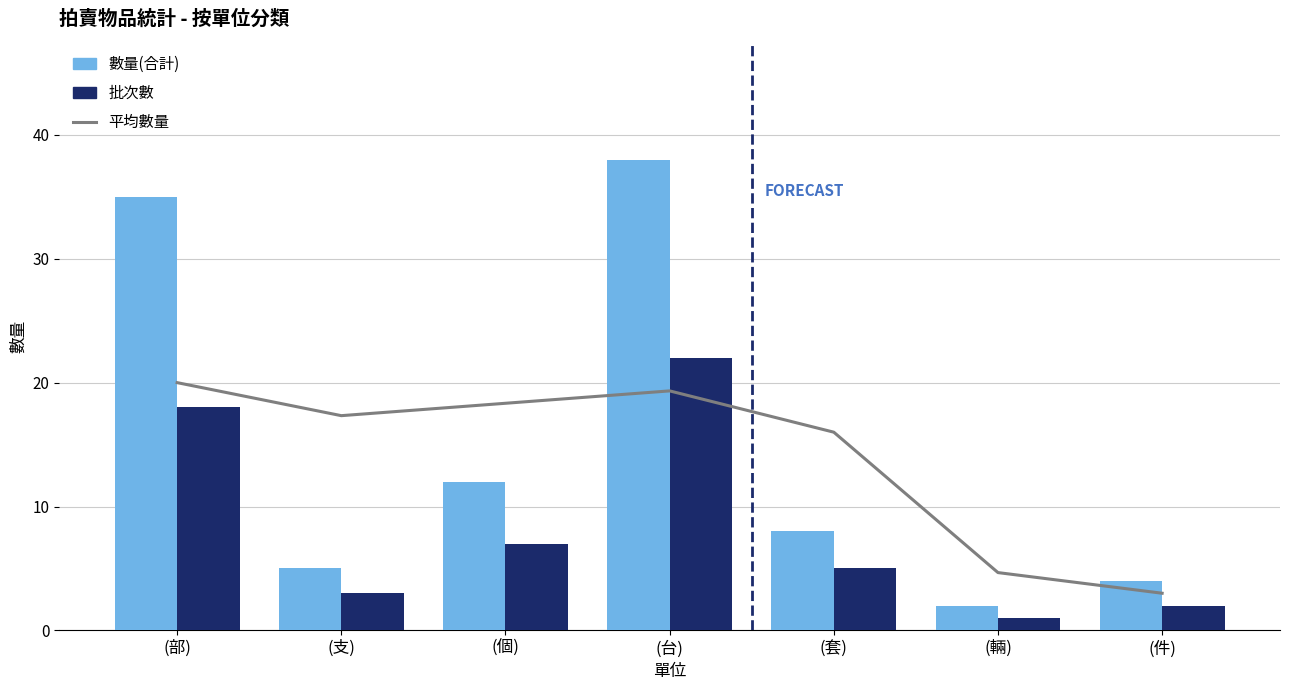

What is the total value across all series at (套)?

29.0